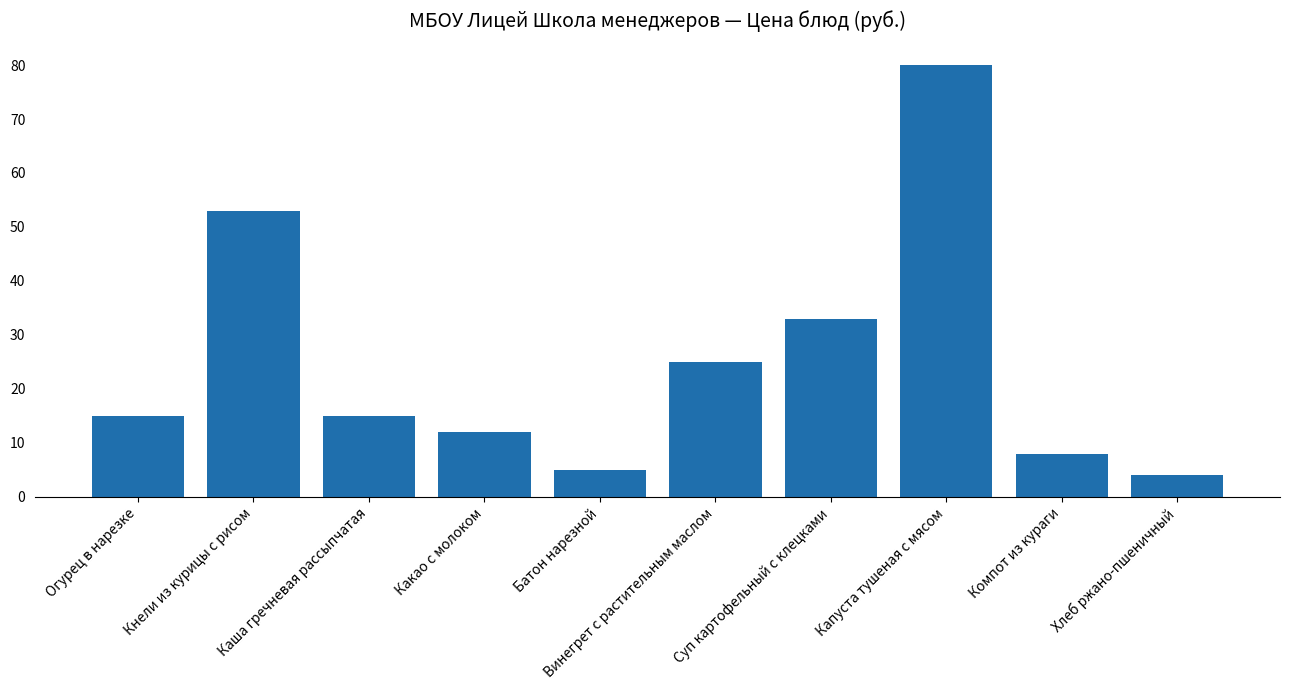

What is the label of the 2nd bar from the right?

Компот из кураги